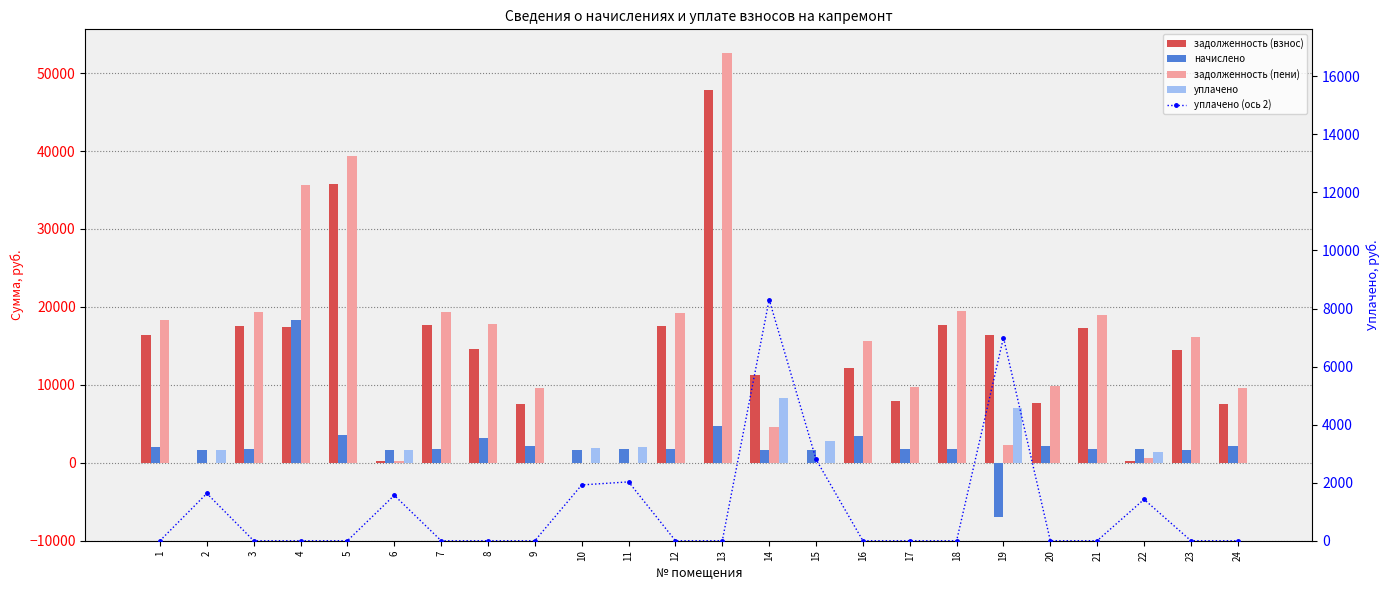

At how many categories does at least one series exceed 14552?

13